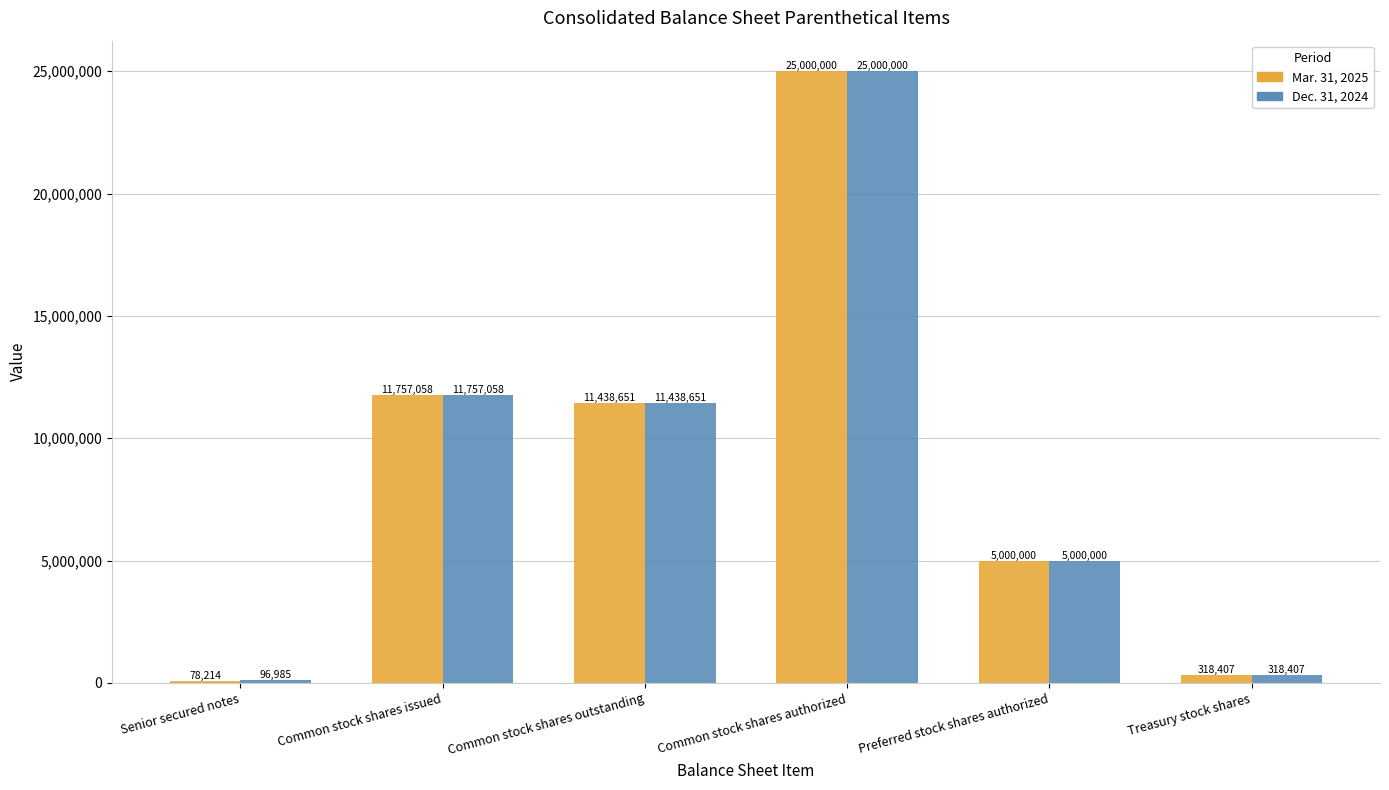

How many groups of bars are there?

6